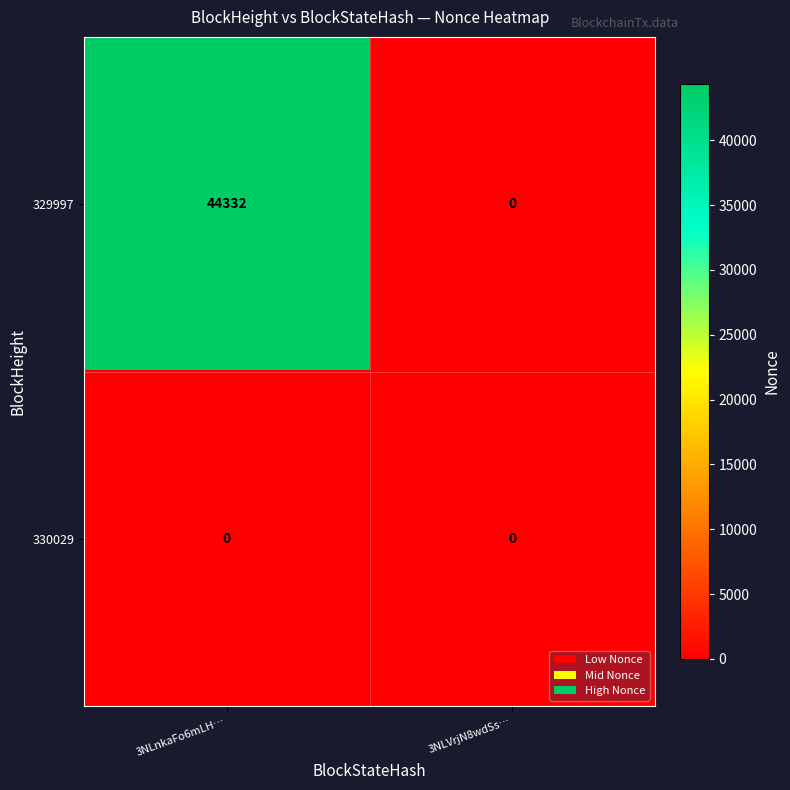

Which series has the largest total across all categories?

329997